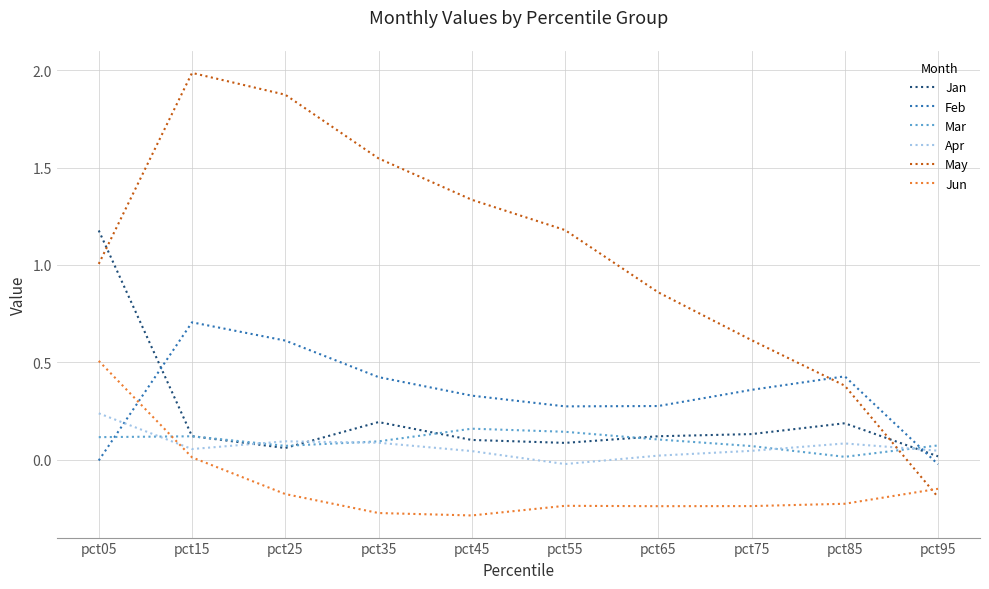

Which category has the highest value across all series?

pct15